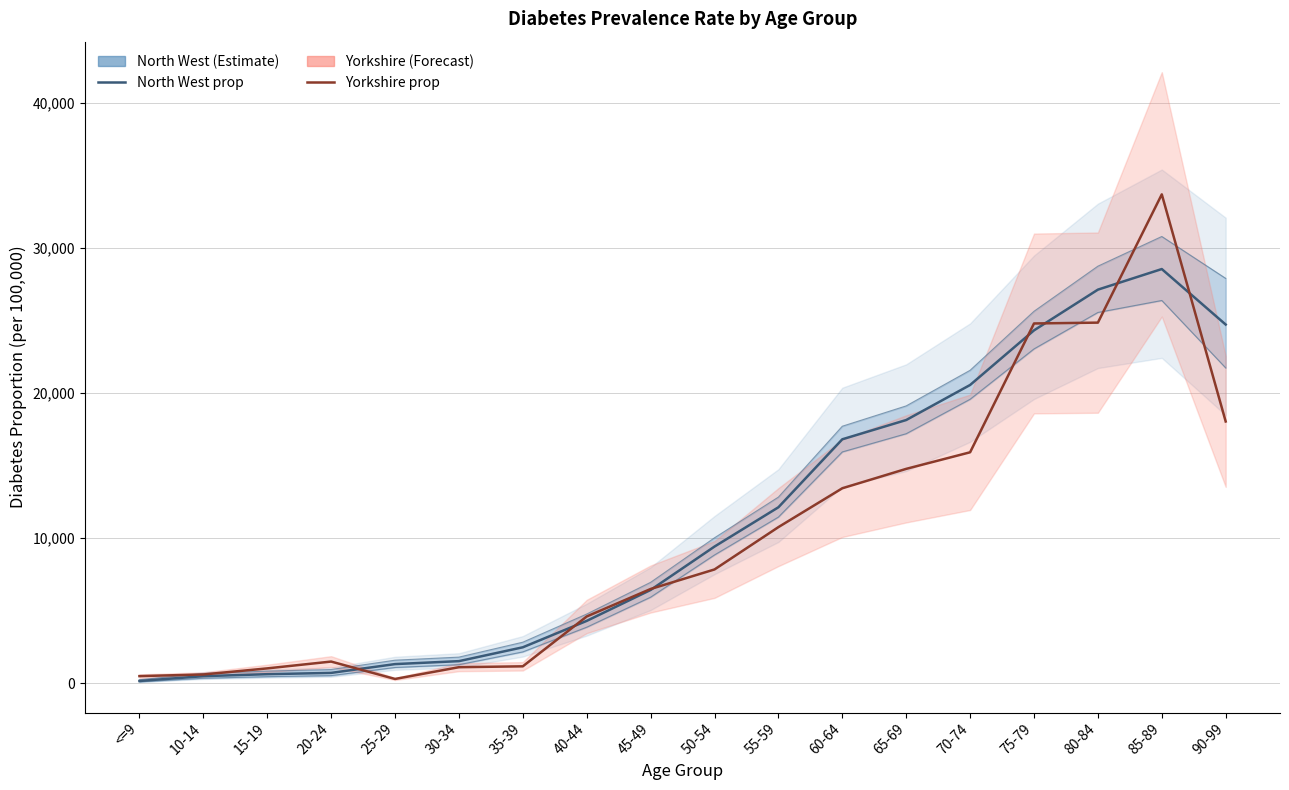

Which series has the largest range (max minus min)?

Yorkshire prop